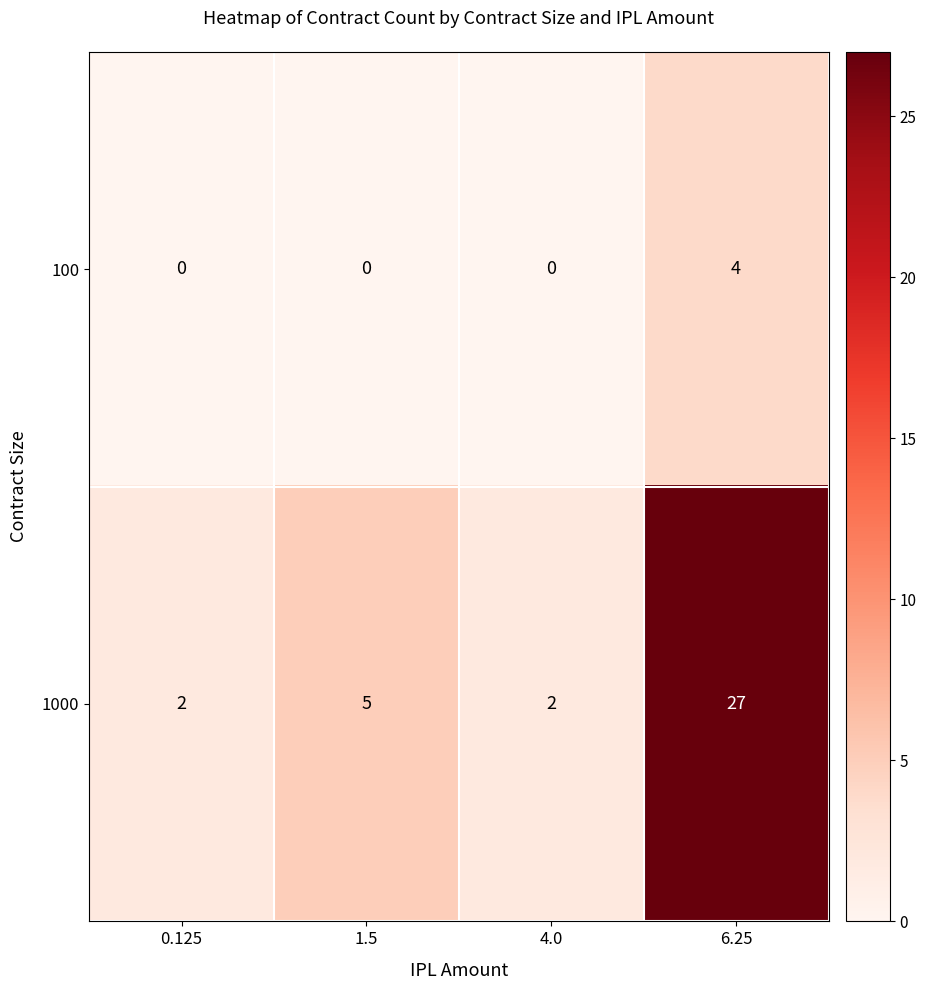

The 1000 series shows 2 at 0.125. True or false?

True